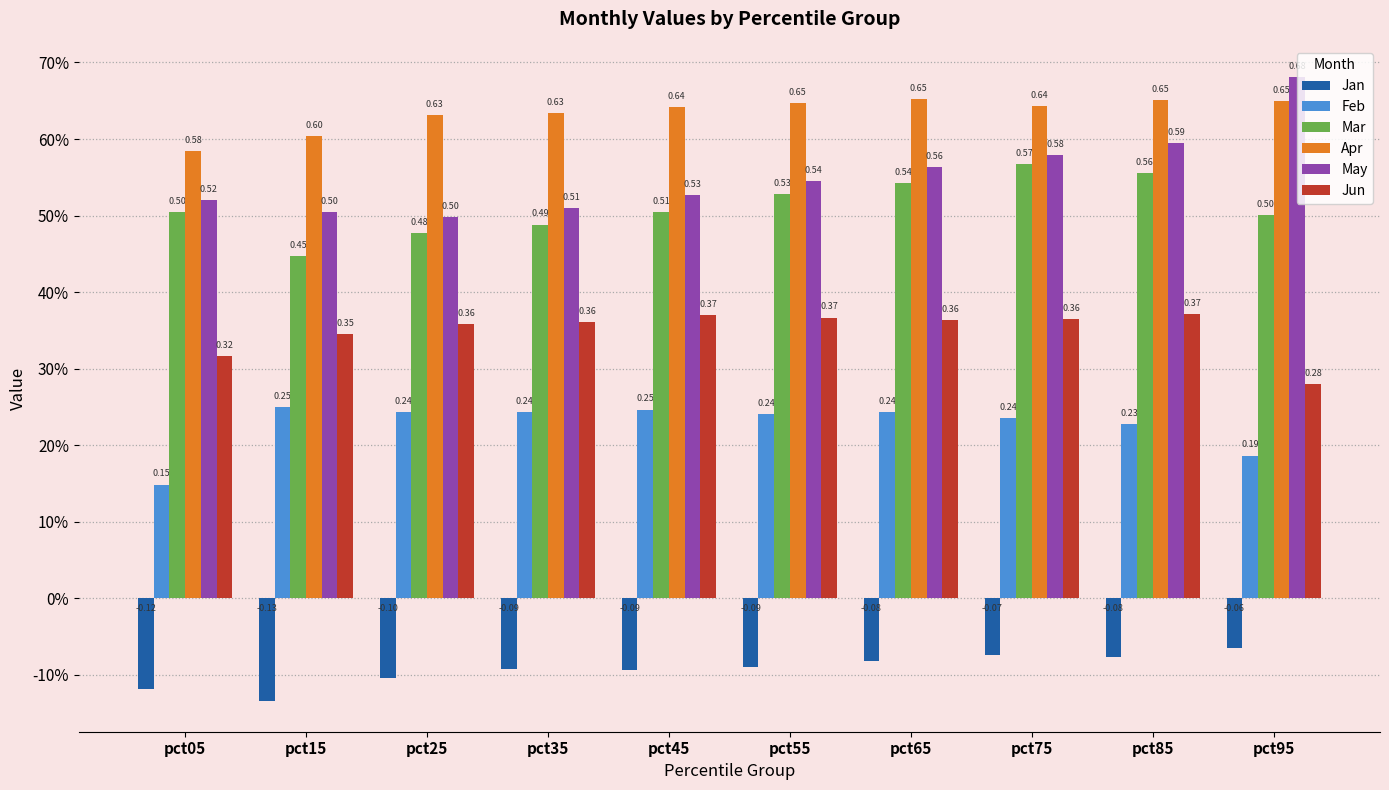

Which category has the highest value across all series?

pct95